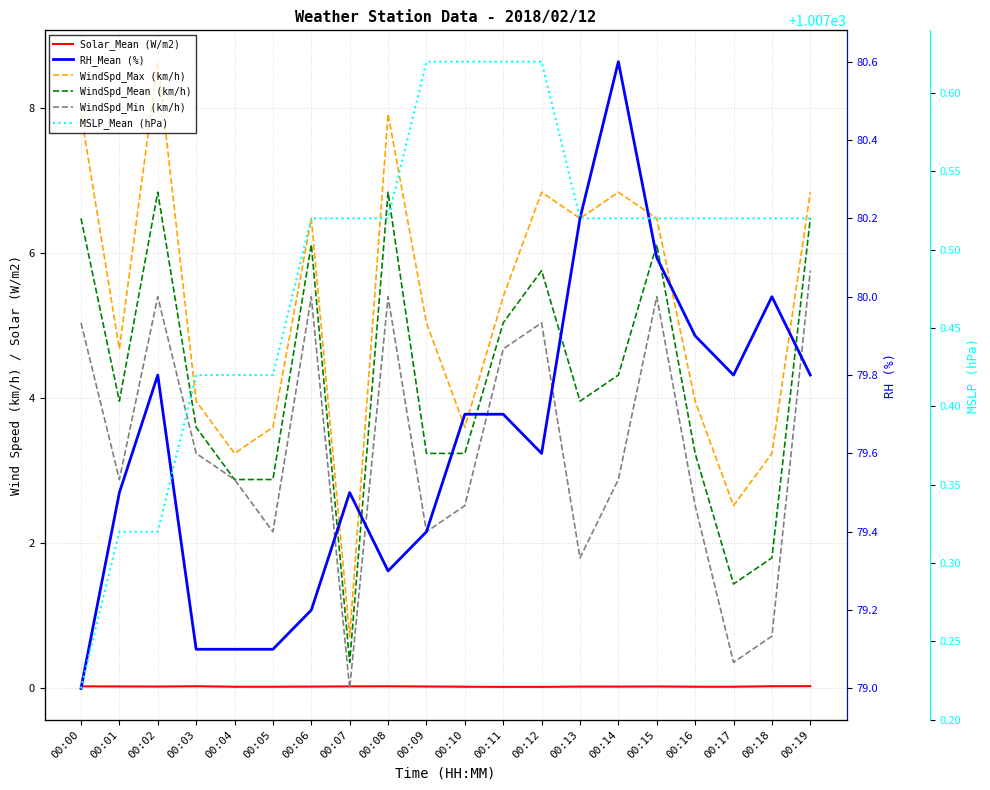

At 00:01, list the series in order from smallest to largest.

Solar_Mean (W/m2), WindSpd_Min (km/h), WindSpd_Mean (km/h), WindSpd_Max (km/h), RH_Mean (%), MSLP_Mean (hPa)